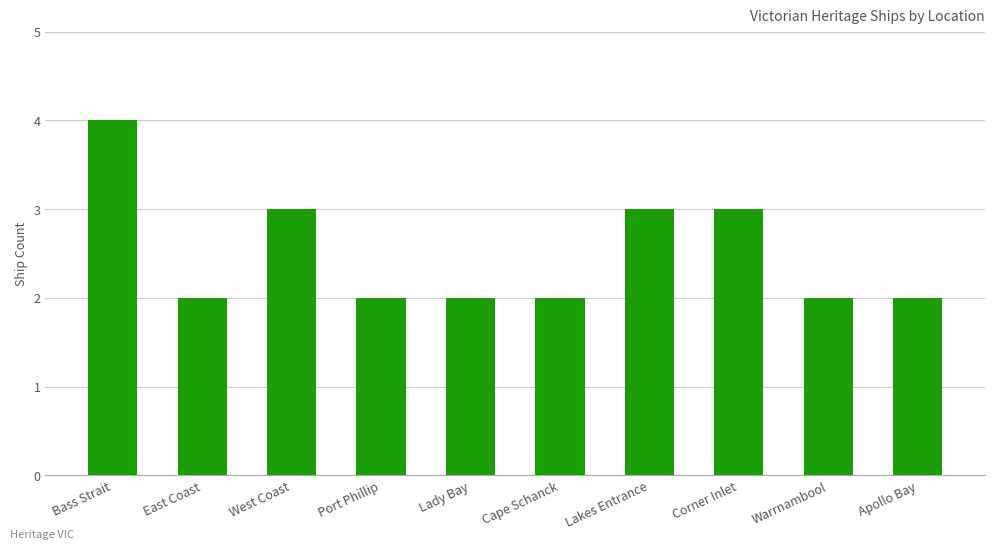

Reading right to left, list all the values displayed in this chart.

2	2	3	3	2	2	2	3	2	4